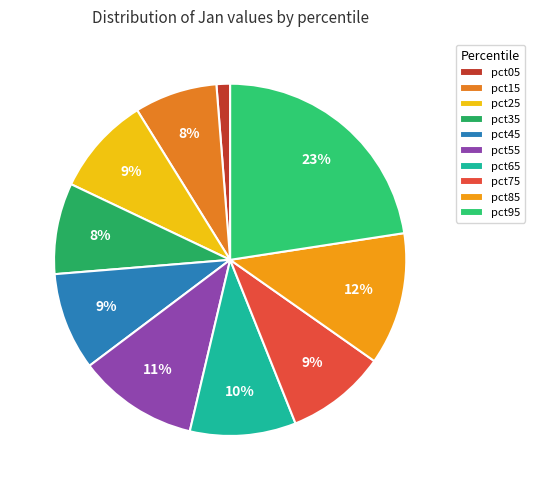

Count the number of slices in the pie.

10